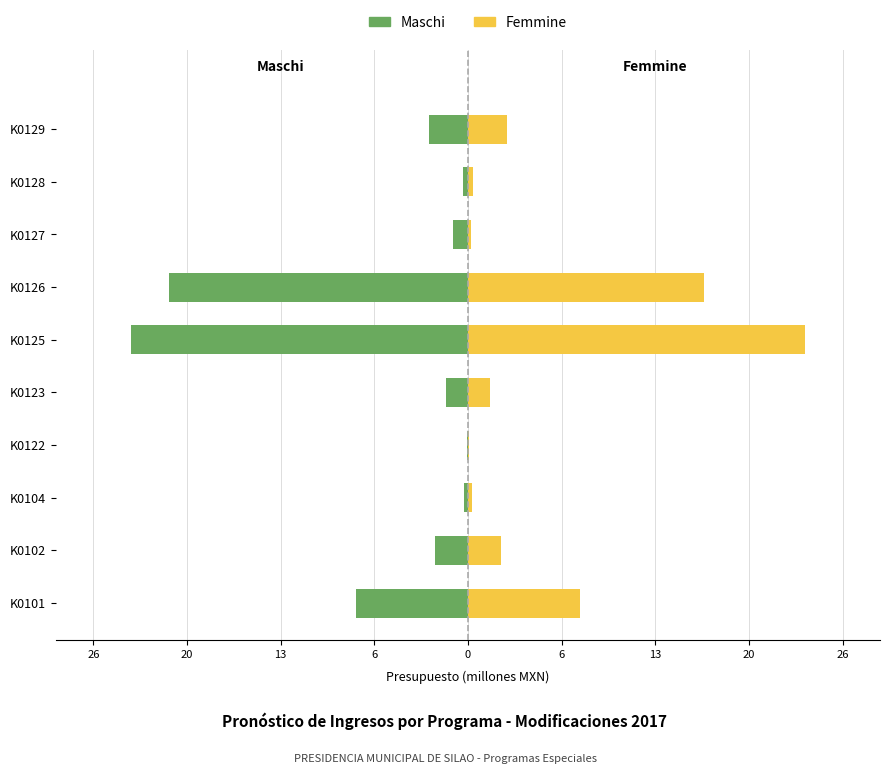

Which series has the largest range (max minus min)?

Maschi